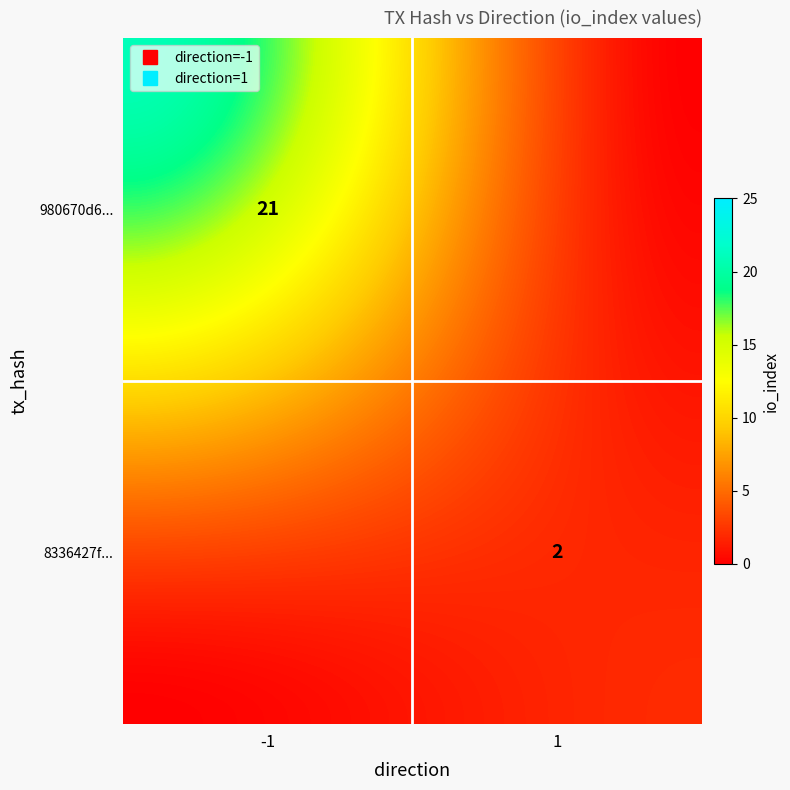

At which label is 8336427f4e4bac10f50f91c68e7e8213e0ae4e2 closest to 1?

-1